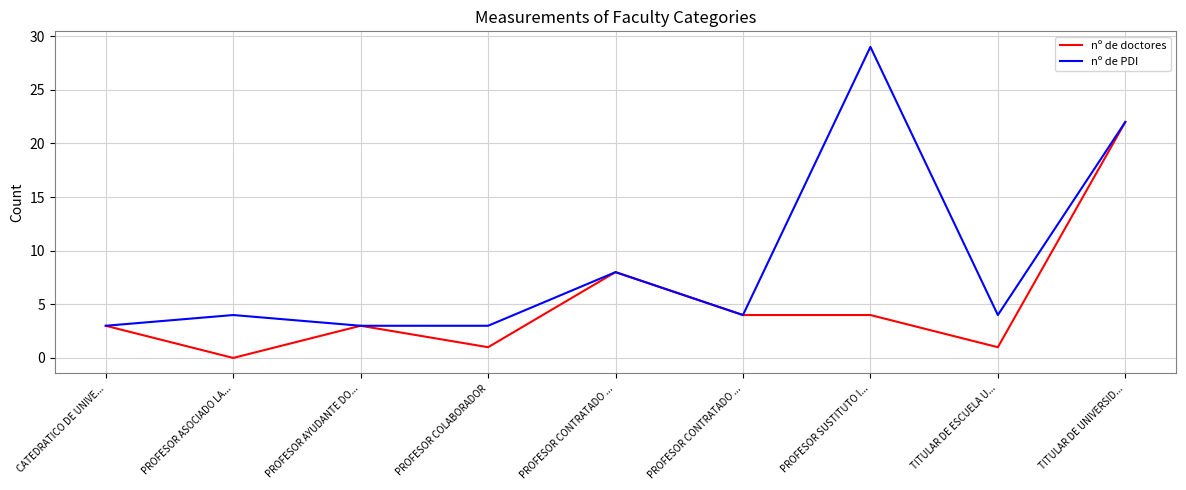

How many lines are shown in the chart?

2